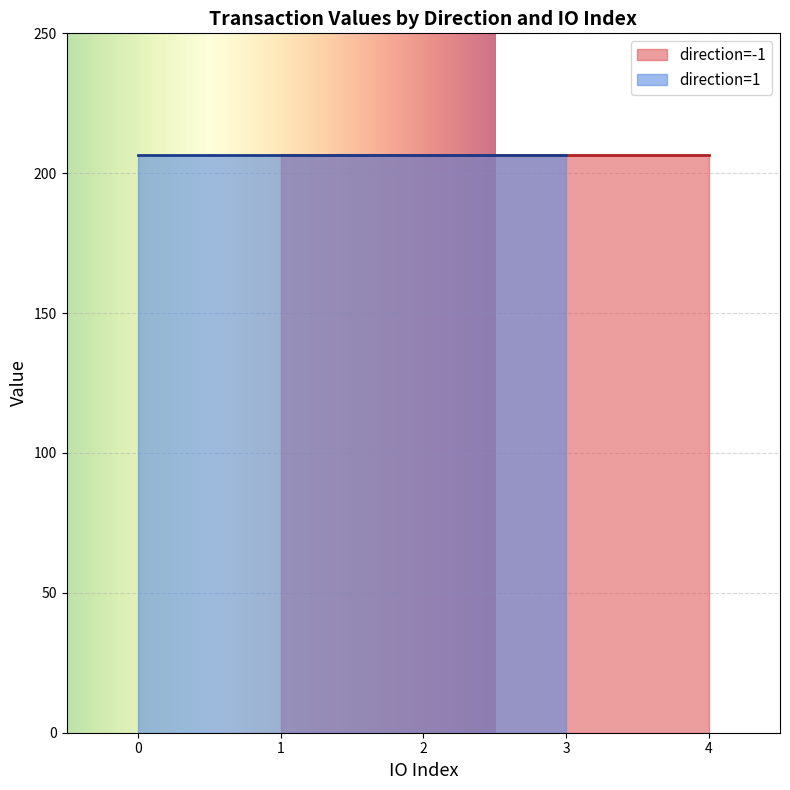

Rank the categories by value value from highest to lowest.

-1_1, -1_2, -1_3, -1_4, 1_0, 1_1, 1_2, 1_3